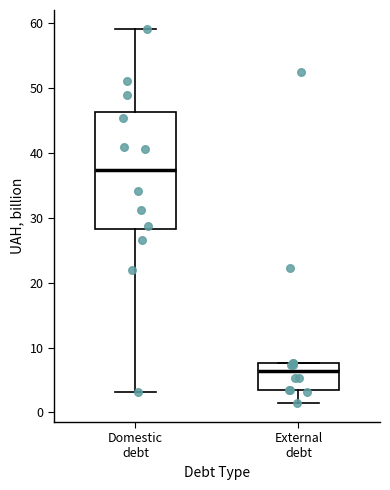

Reading left to right, read every box against the y-axis: the position of its median line, the range the box covers, and the ends of its whiskers. The values are not printed on the chart, so give them approximately, as read against the axis.

Domestic debt: median 37, box 28 to 46, whiskers 3 to 59
External debt: median 6, box 3 to 8, whiskers 1 to 8